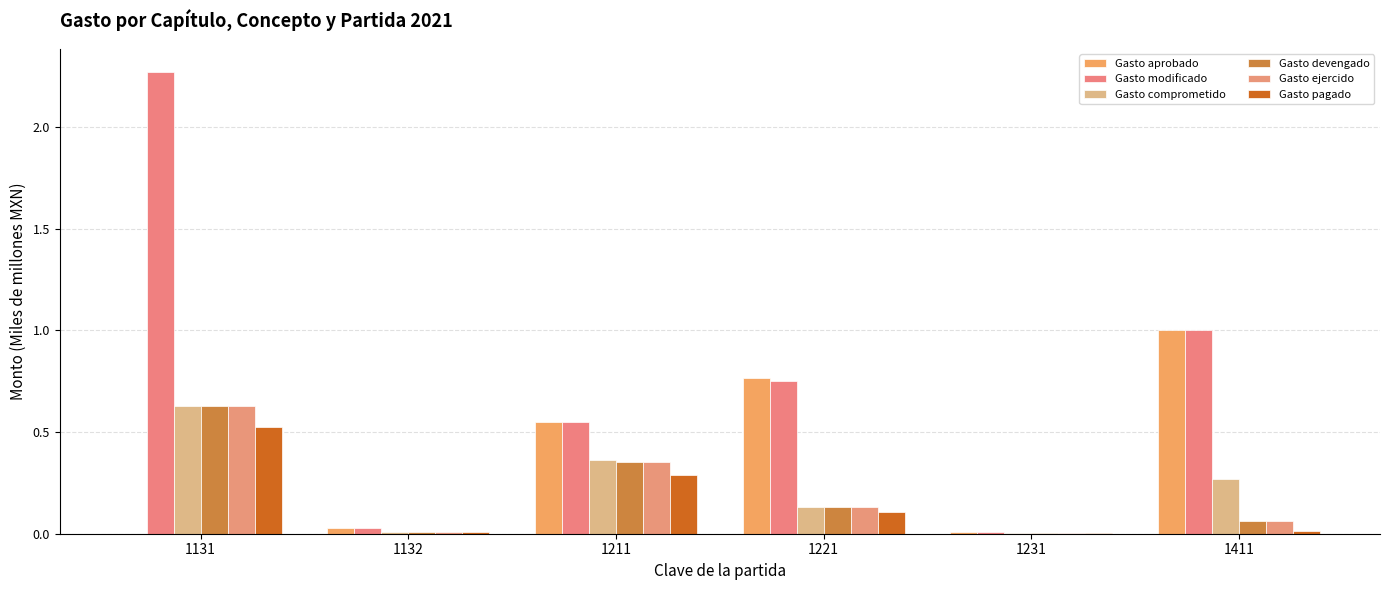

Does the chart contain stacked bars?

No